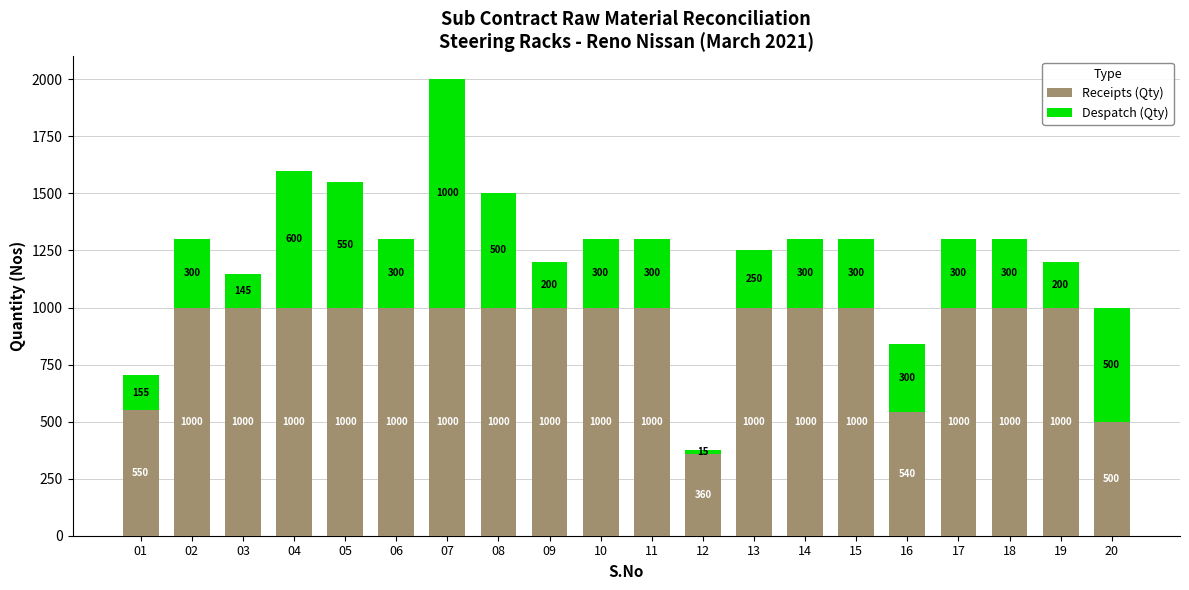

Reading left to right, transcribe the values for Receipts (Qty).

01=550	02=1000	03=1000	04=1000	05=1000	06=1000	07=1000	08=1000	09=1000	10=1000	11=1000	12=360	13=1000	14=1000	15=1000	16=540	17=1000	18=1000	19=1000	20=500